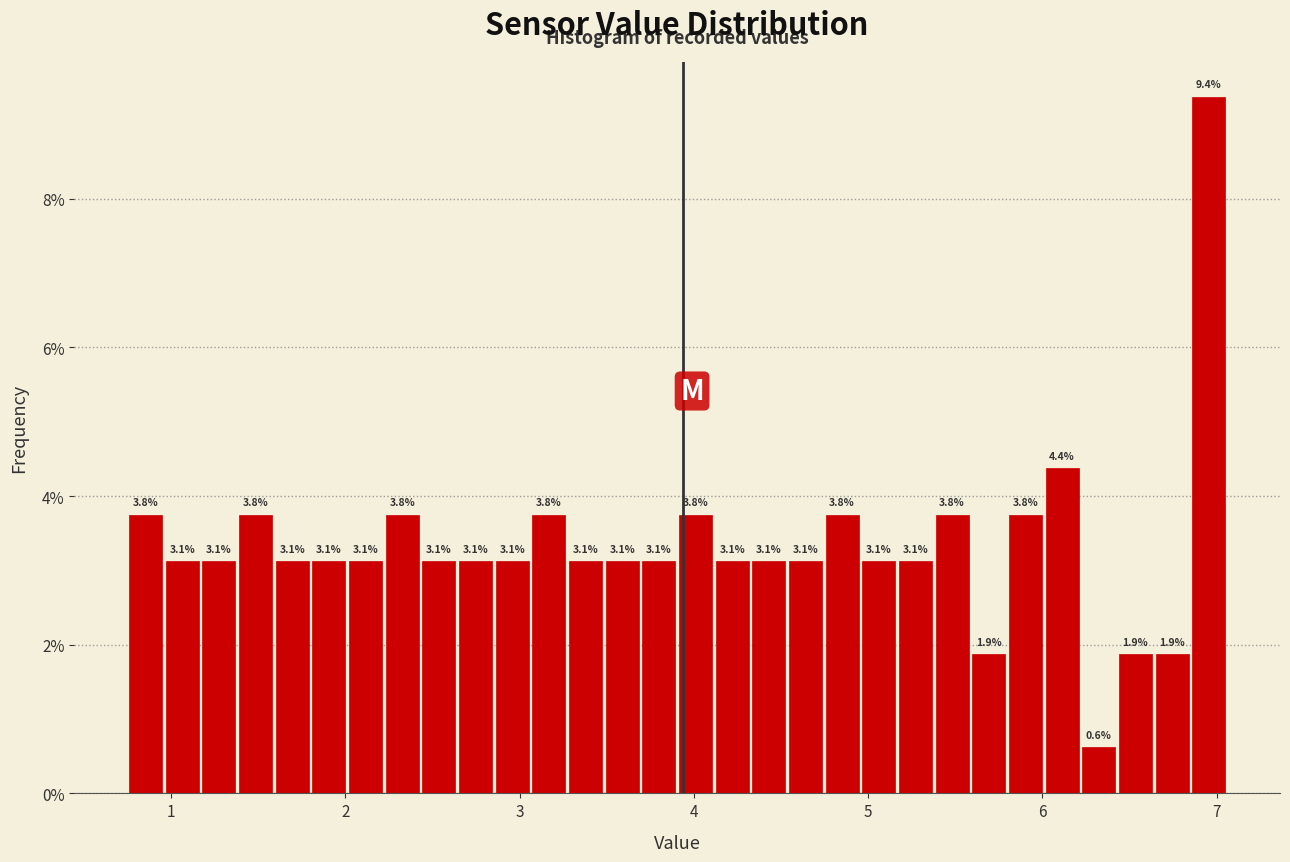

Read against the x-axis, roughly where is the centre of the tallest bar?

7.0